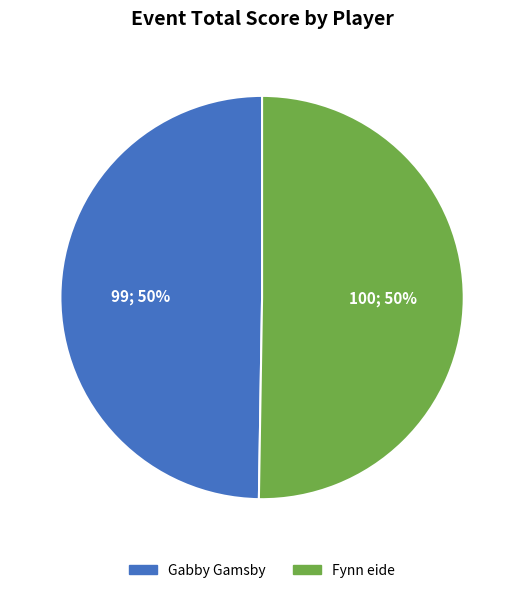

Is it true that Gabby Gamsby is 50% of the pie?

True